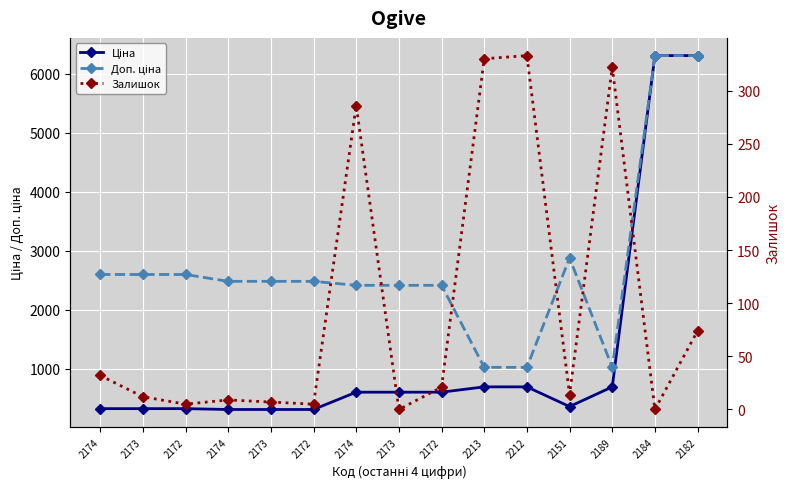

Where is the first local minimum for Доп. ціна?

2189